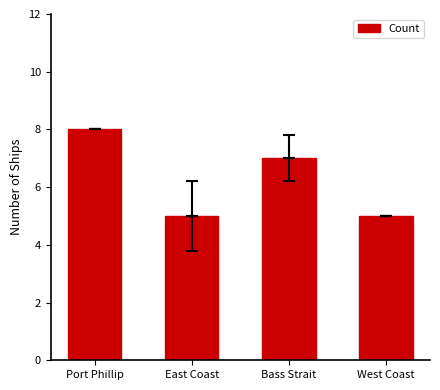

What position from the left is Port Phillip?

1